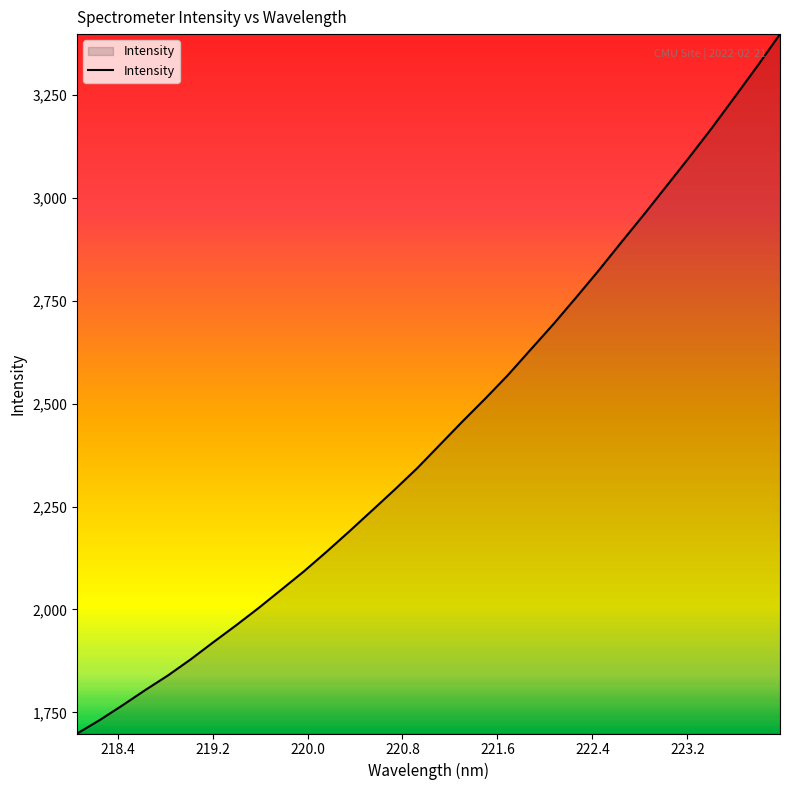

What is the difference between the maximum and minimum values?

1698.9